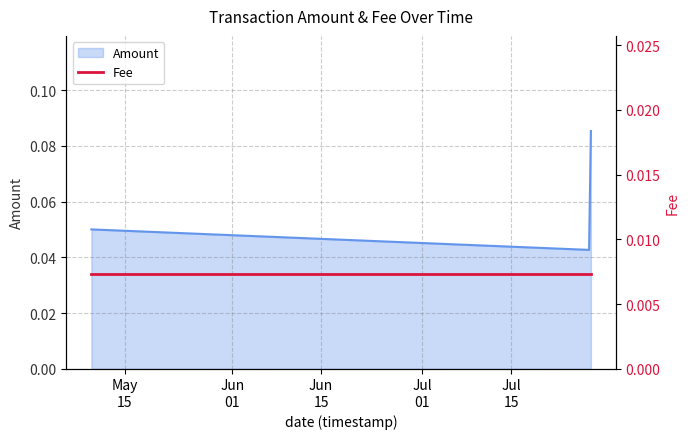

What position from the left is 2019-05-09 17:59:03?

1